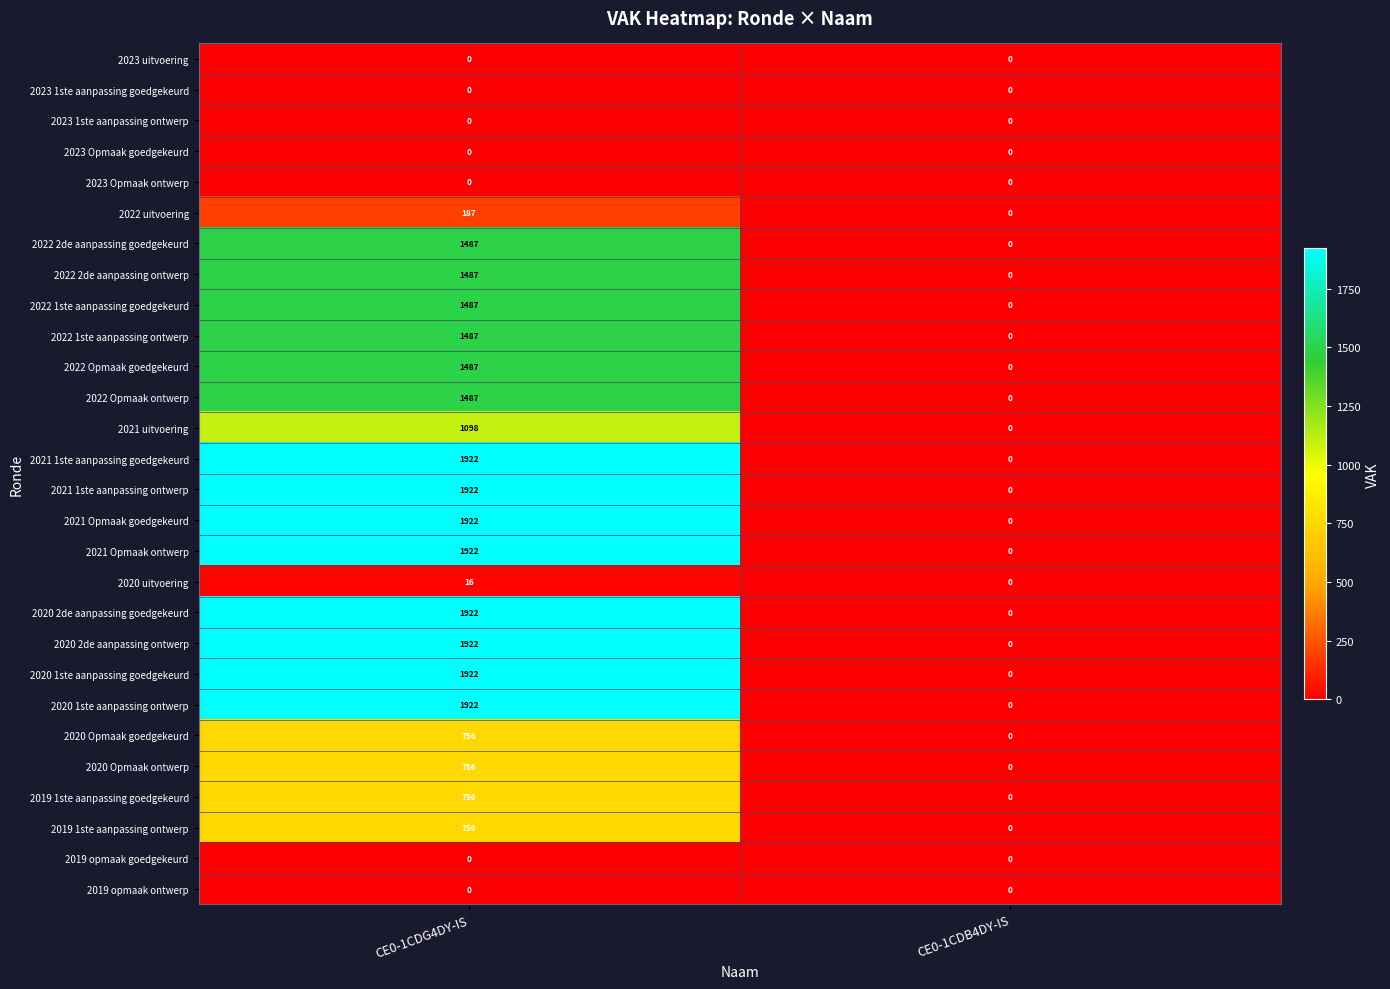

What is the difference between the 2021 Opmaak ontwerp values at CE0-1CDB4DY-IS and CE0-1CDG4DY-IS?

1922